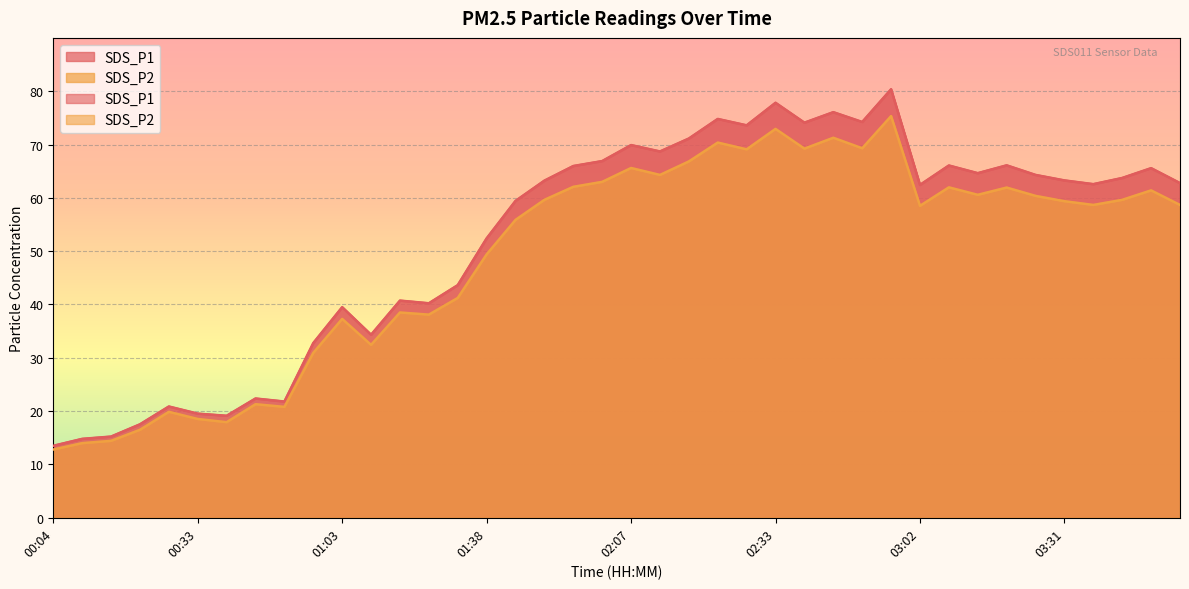

How many interior local peaks does the SDS_P1 series have?

12